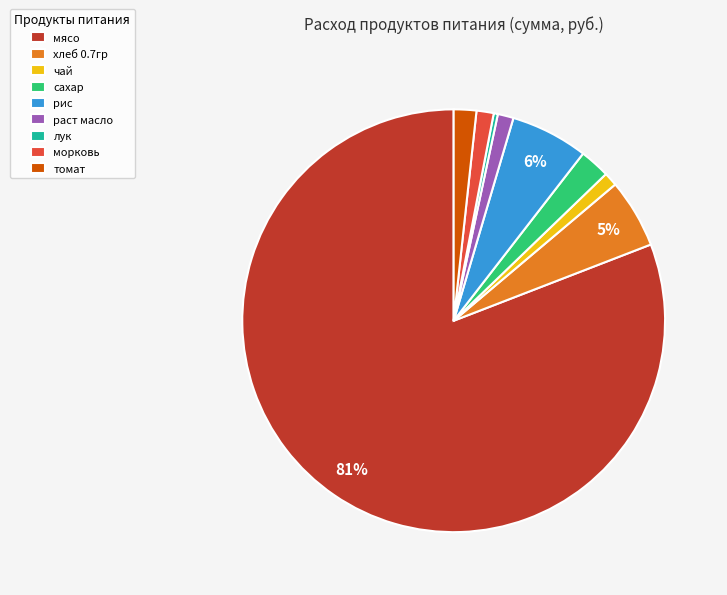

To the nearest percent, what is the combined percentage of хлеб 0.7гр and томат?

7%